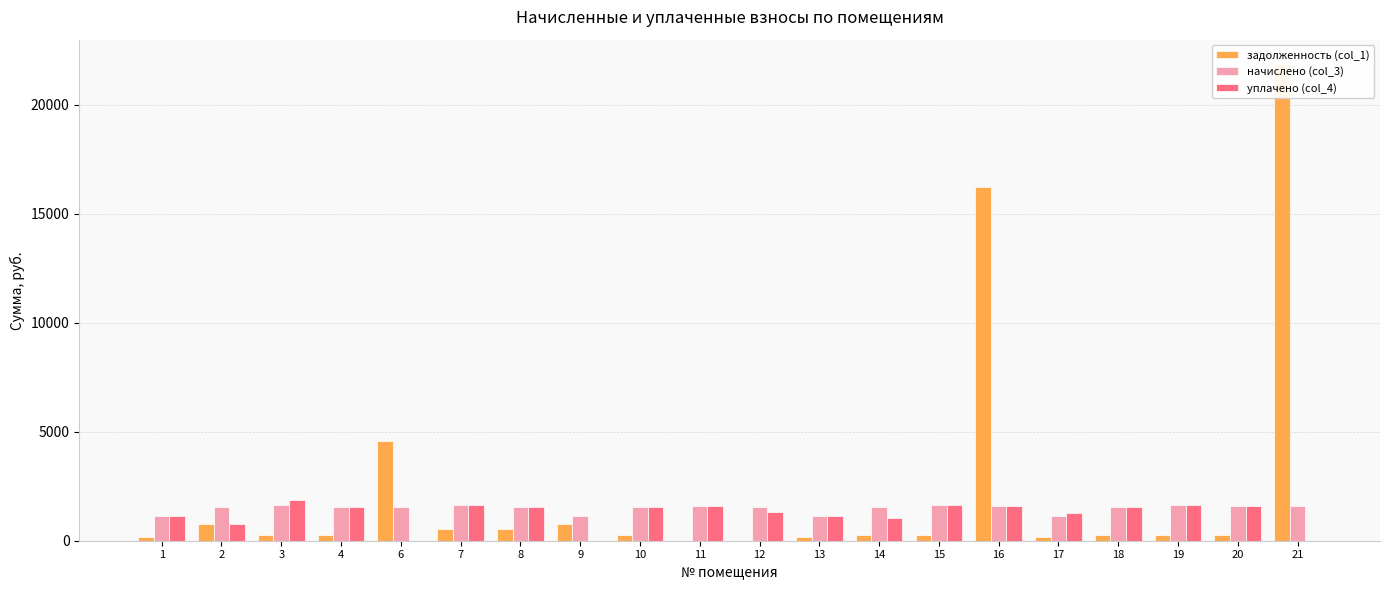

How many bars are there in total?

60